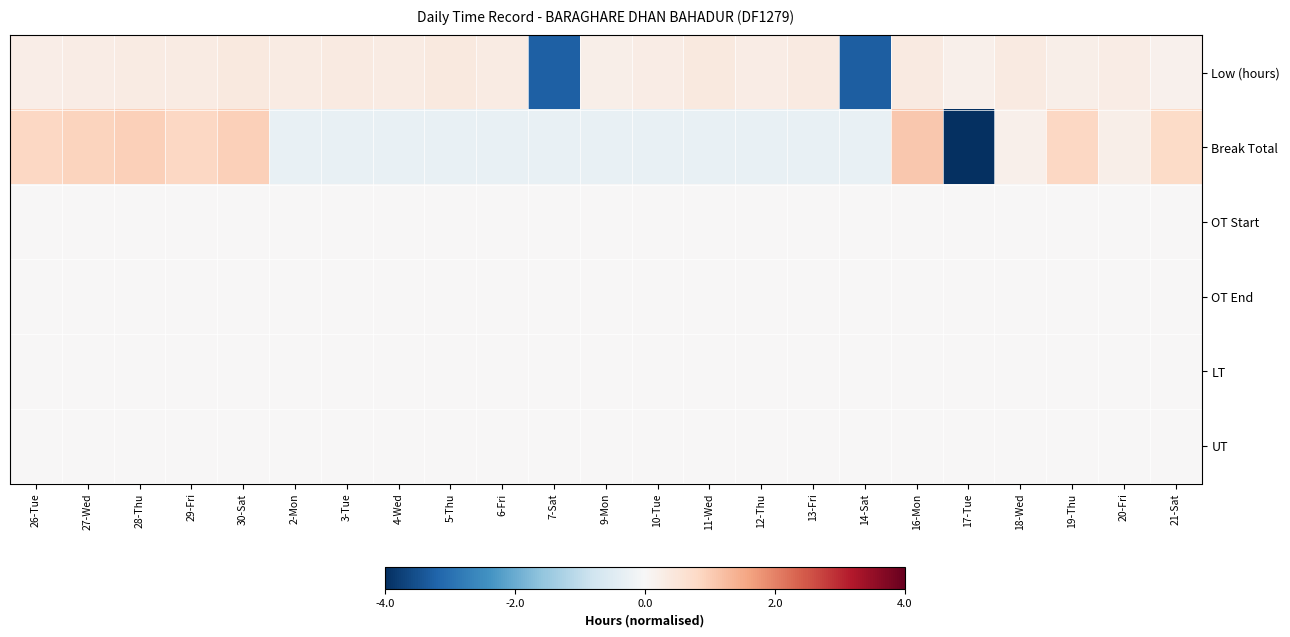

What is the smallest value displayed?

-4.0